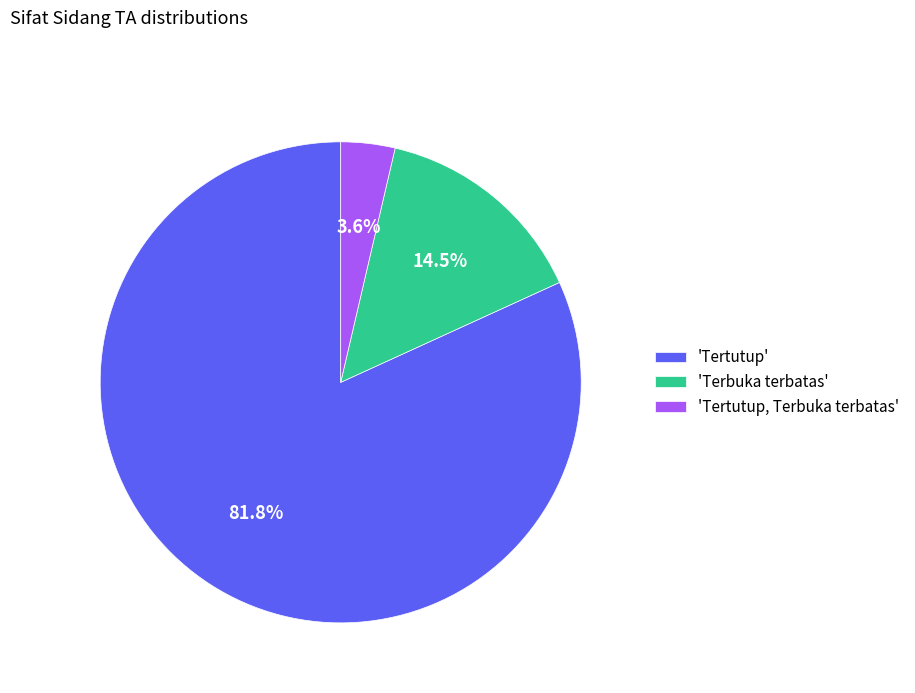

What is the largest slice in the pie chart?

'Tertutup'